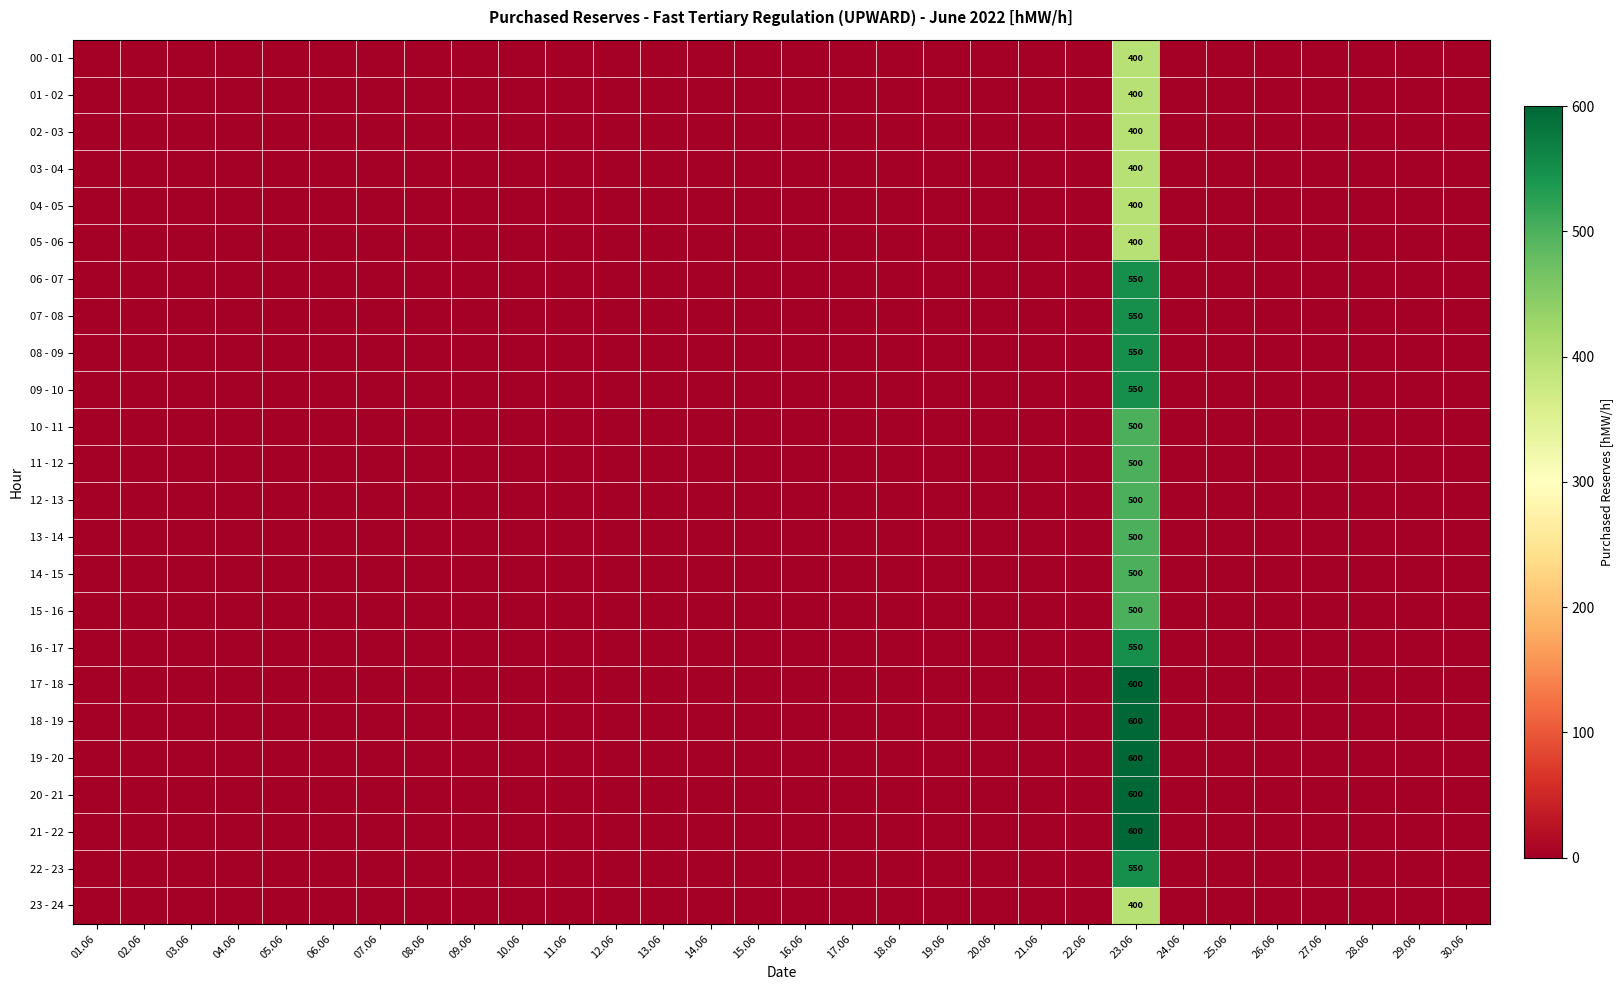

How many values in the 05 - 06 series exceed 0?

1